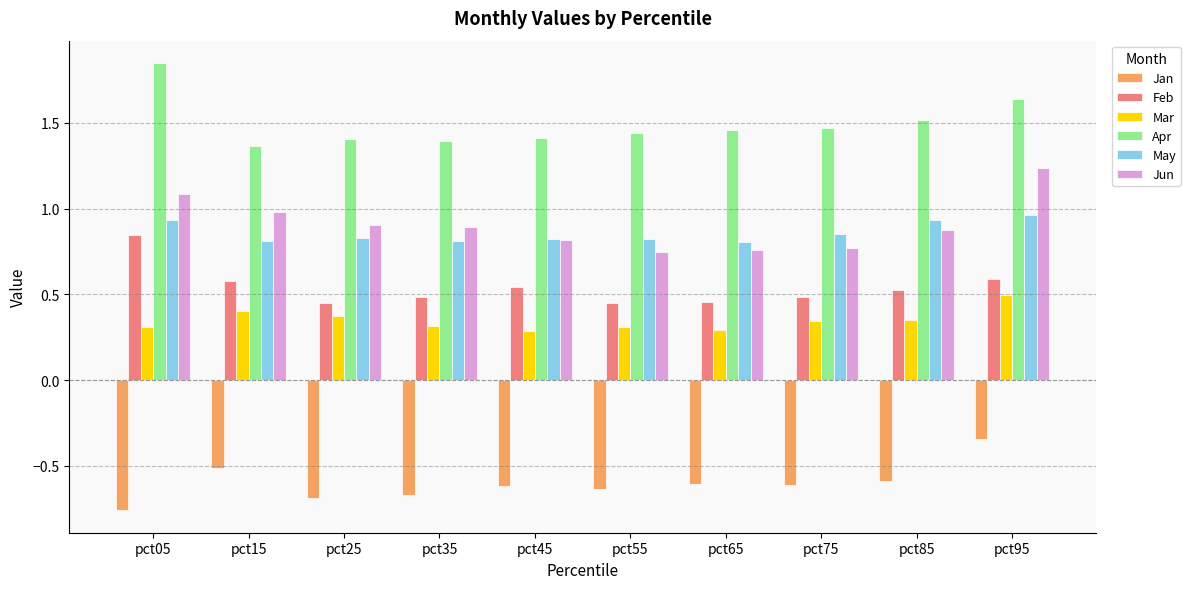

How many distinct data groups are displayed?

6